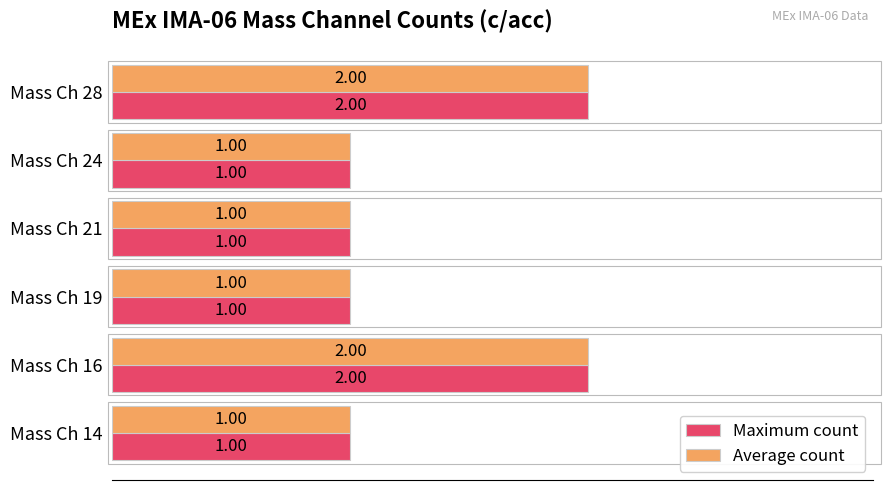

What is the total value across all series at Mass Ch 28?

4